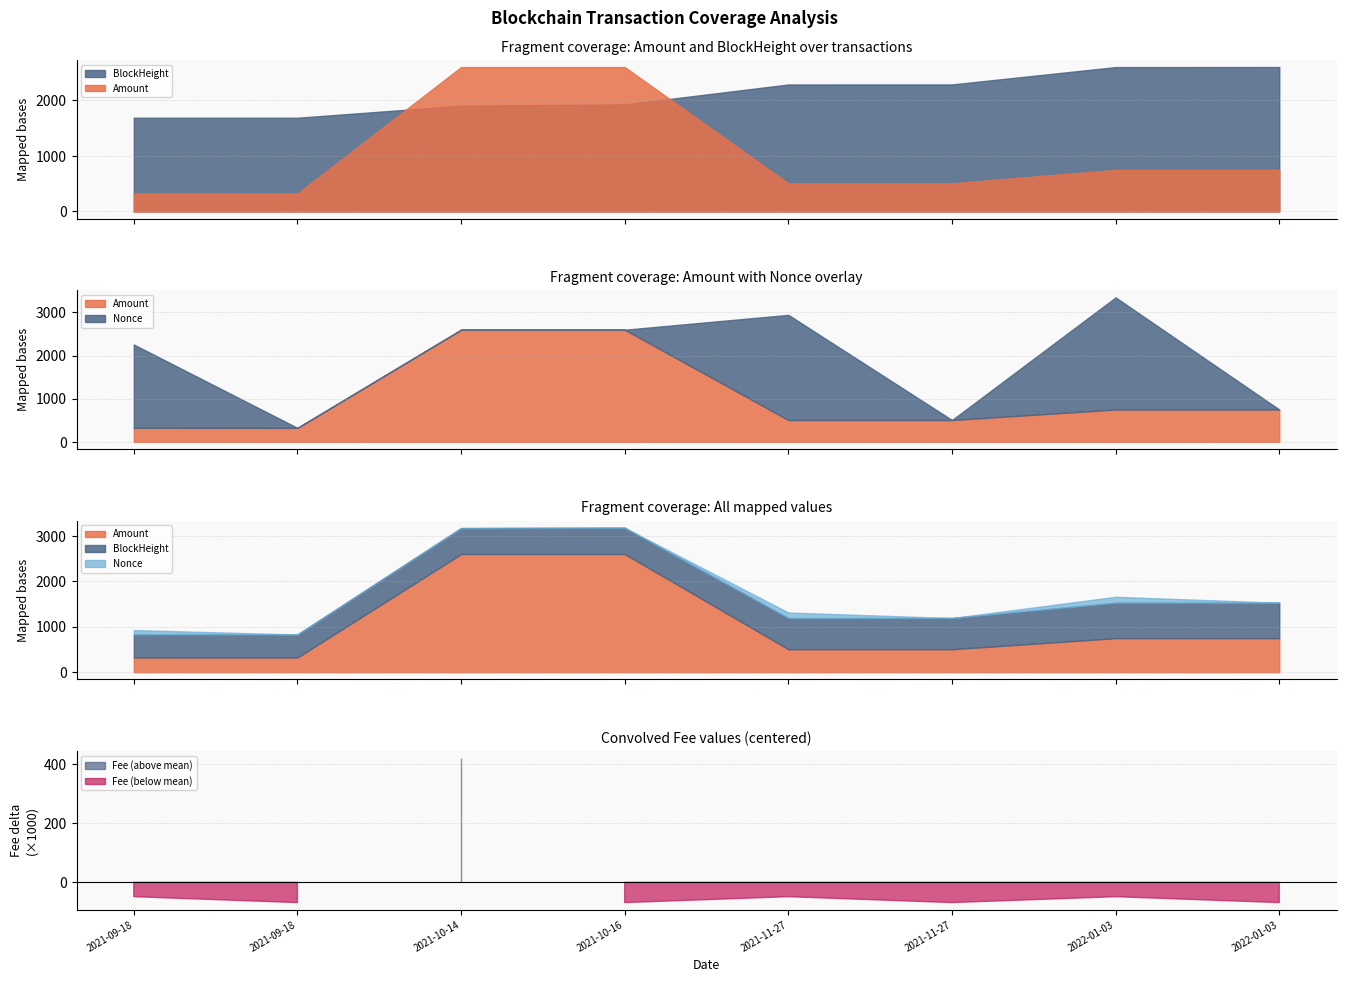

At 2022-01-03 16:09, list the series in order from largest to smallest.

BlockHeight, Nonce, Amount, Fee